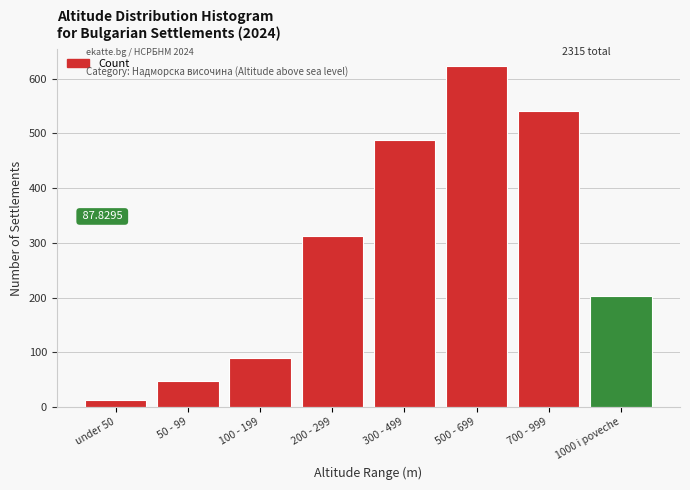

Which has a higher value, 100 - 199 or 500 - 699?

500 - 699